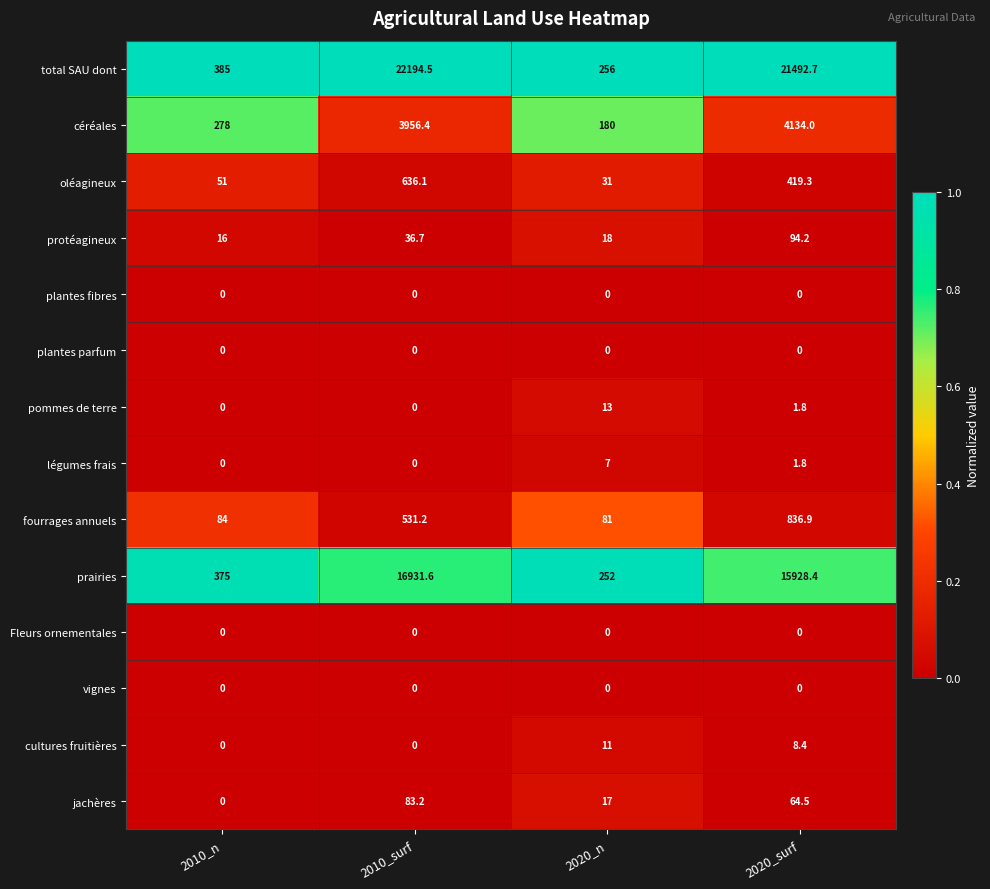

The pommes de terre series shows -6.1 at 2010_surf. True or false?

False